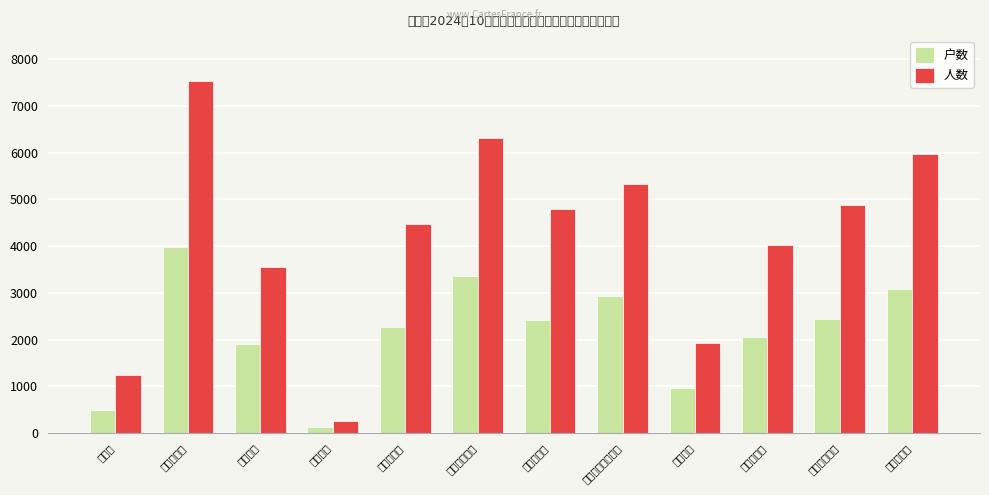

At which label does 人数 first exceed 4787?

色力布亚镇